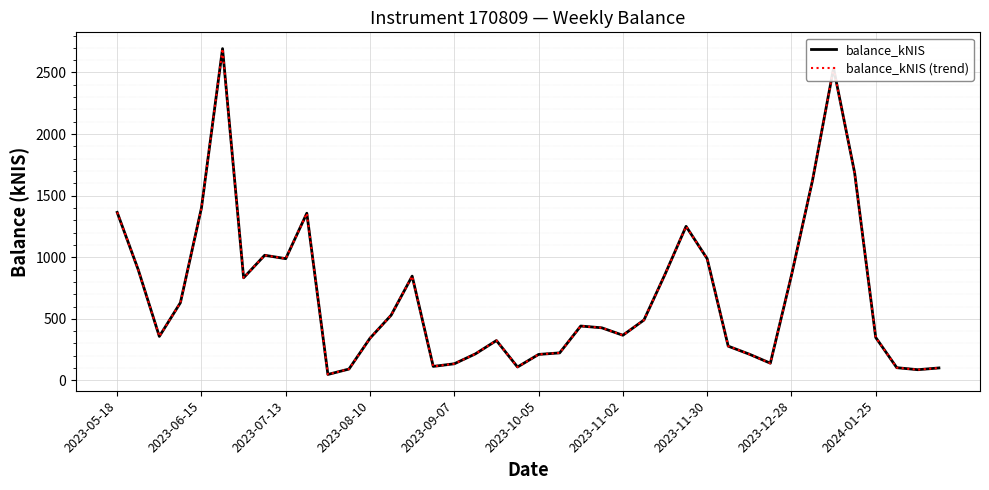

Does the chart display data point markers on the line(s)?

No